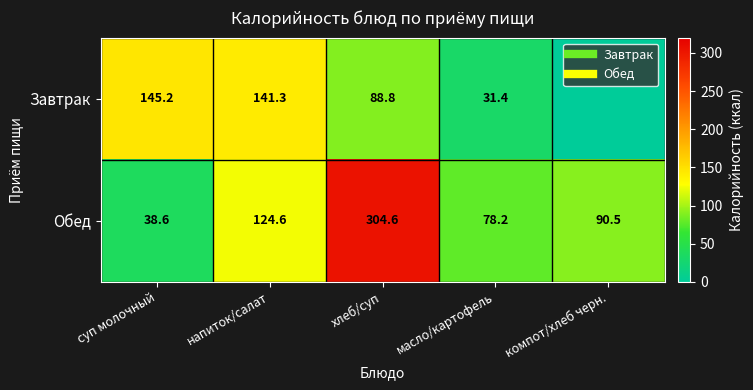

List the labels in order of Обед value, largest first.

хлеб/суп, напиток/салат, компот/хлеб черн., масло/картофель, суп молочный